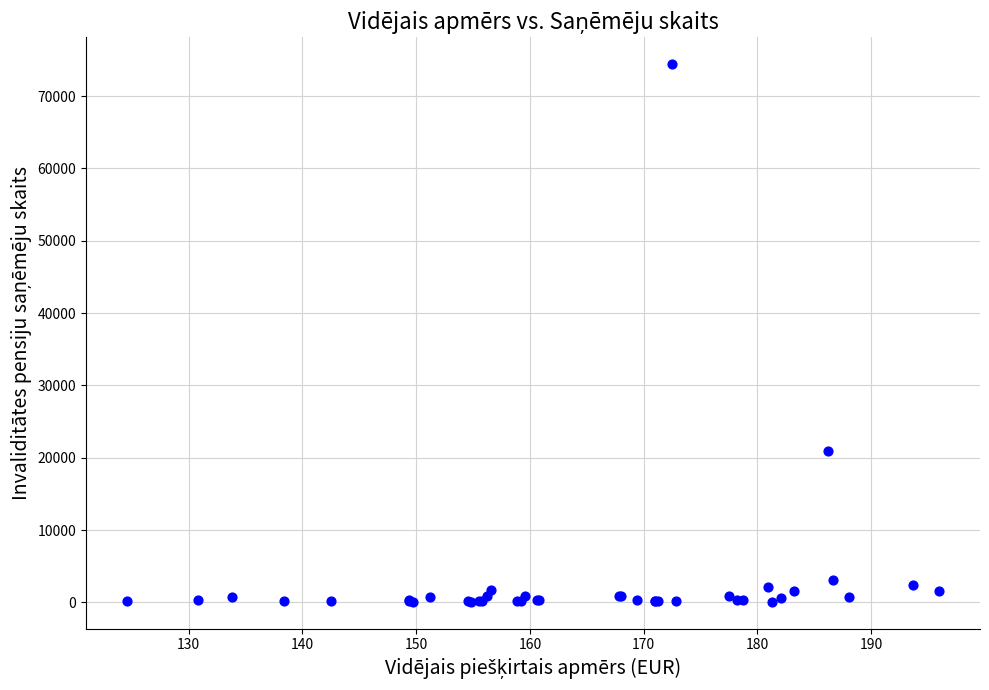

What Y value in the scatter plot is closest to 37229?

20947